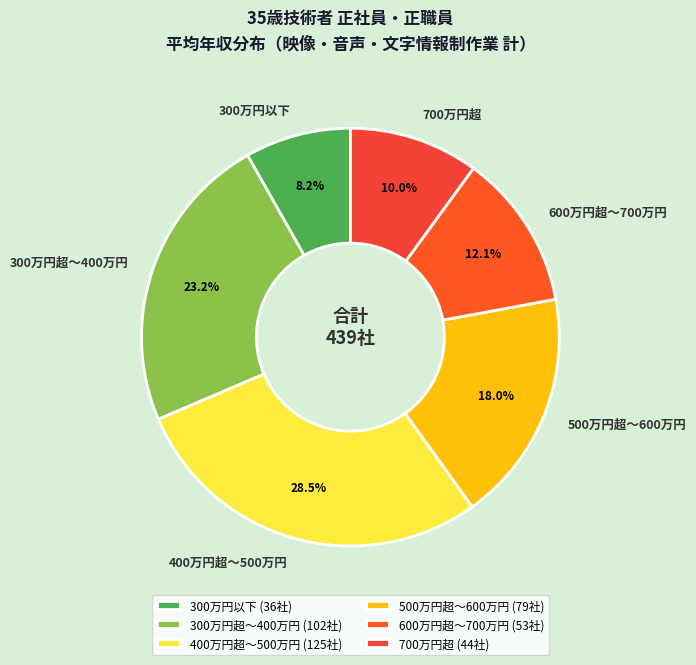

The 300万円以下 slice represents 1% of the pie. True or false?

False